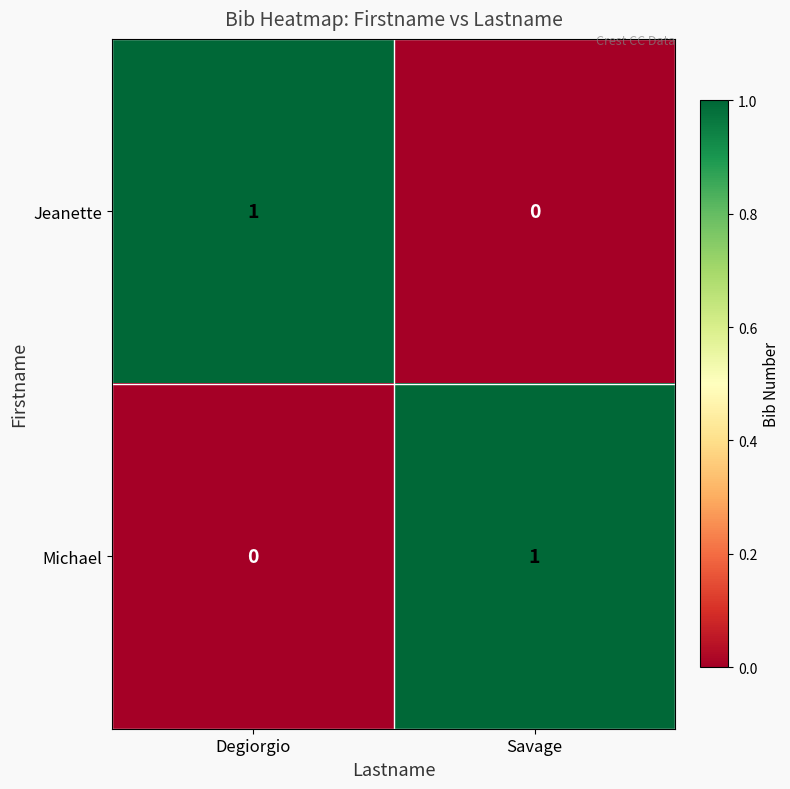

At Degiorgio, list the series in order from smallest to largest.

Michael, Jeanette